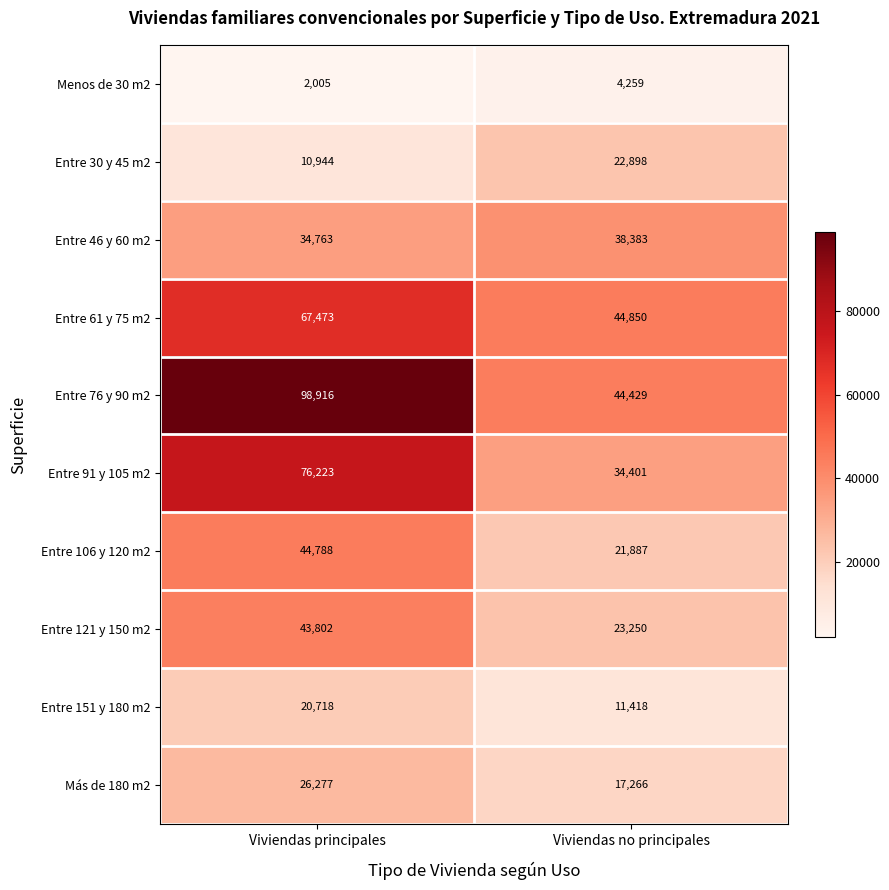

Rank the series by their maximum value, from highest to lowest.

Entre 76 y 90 m2, Entre 91 y 105 m2, Entre 61 y 75 m2, Entre 106 y 120 m2, Entre 121 y 150 m2, Entre 46 y 60 m2, Más de 180 m2, Entre 30 y 45 m2, Entre 151 y 180 m2, Menos de 30 m2